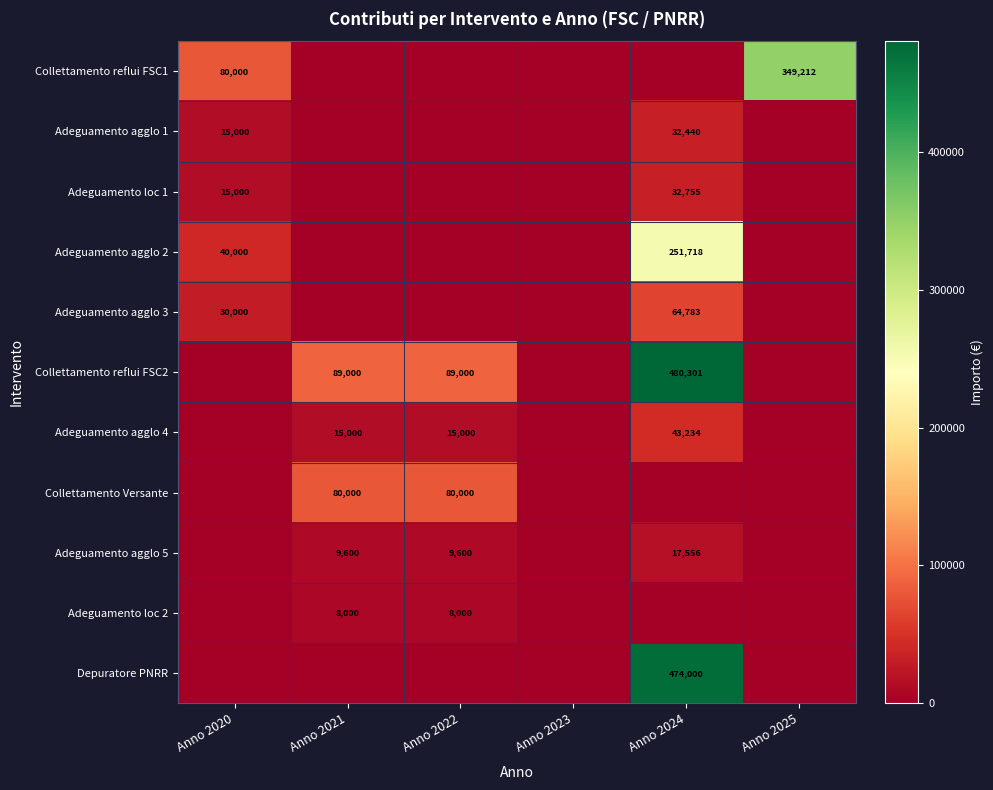

True or false: Adeguamento agglo 1 has a value of 32440 at Anno 2024.

True